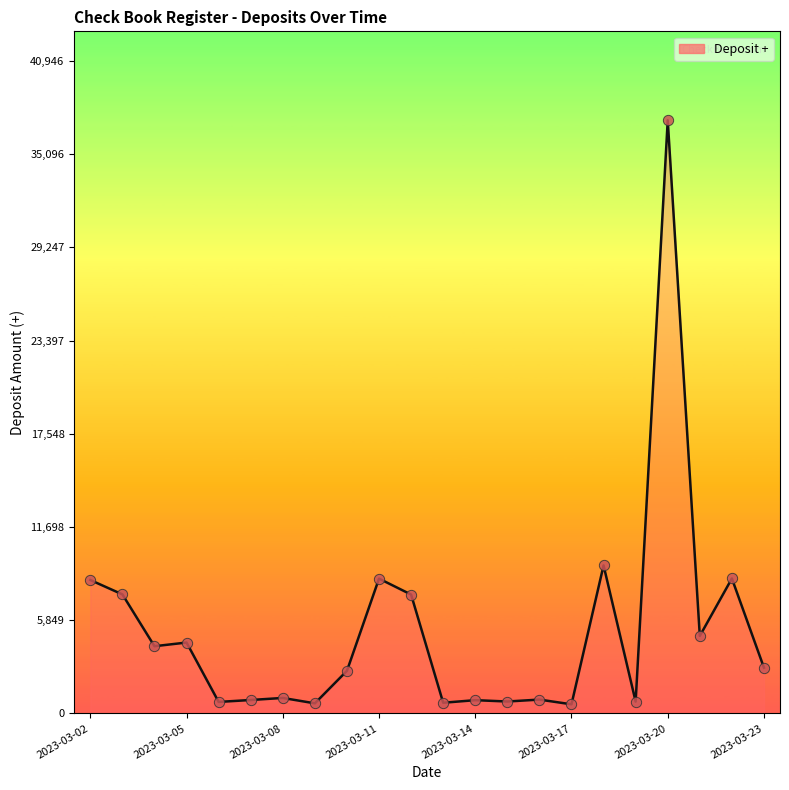

What is the greatest value displayed?

37224